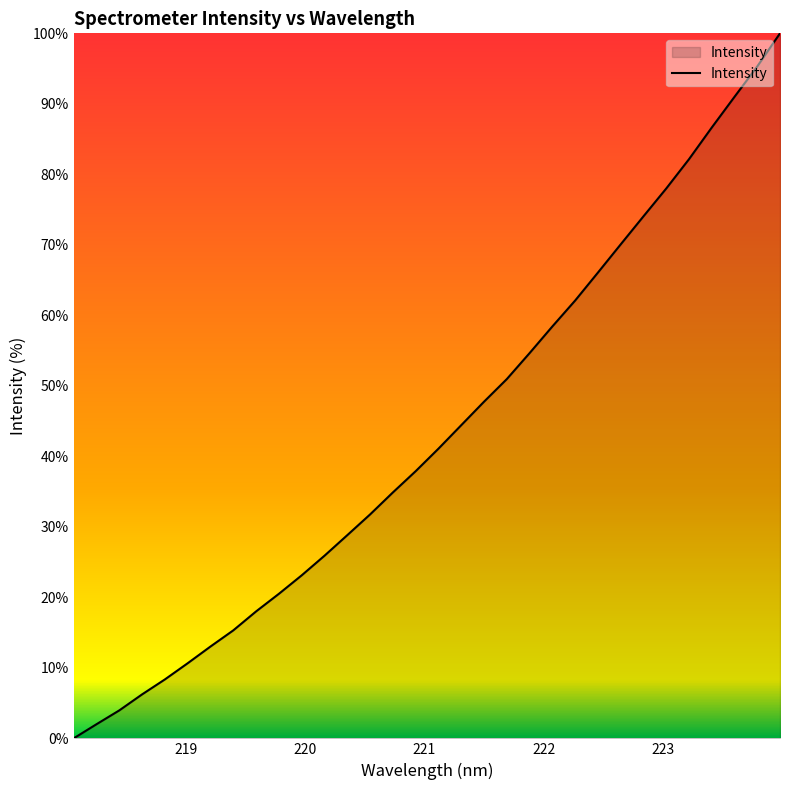

What is the difference between the maximum and second lowest values?

98.0